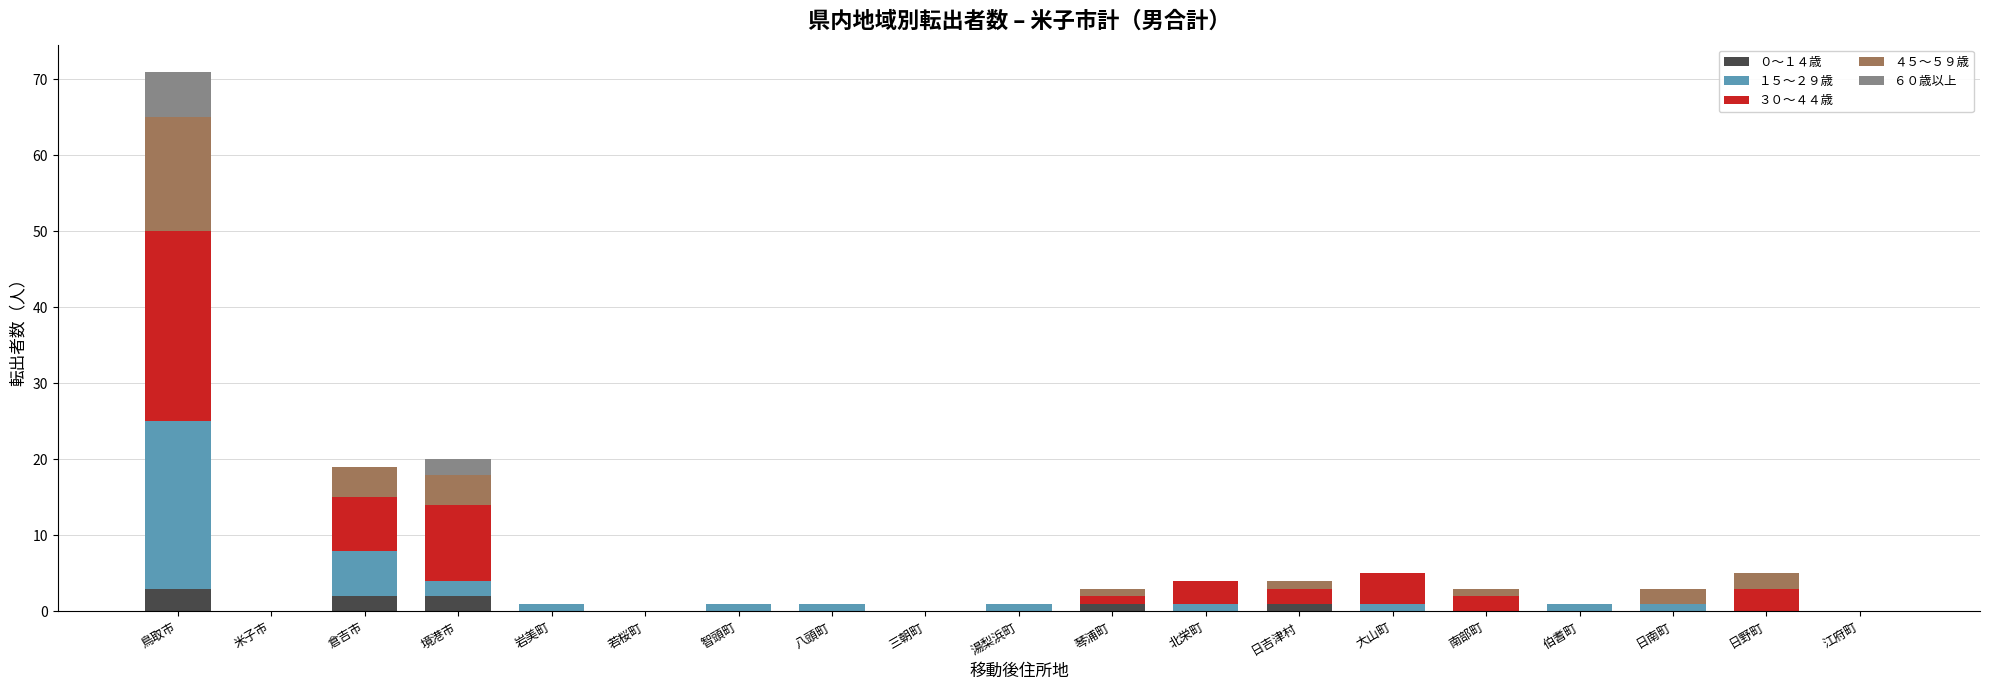

At which category is the sum across all series the highest?

鳥取市